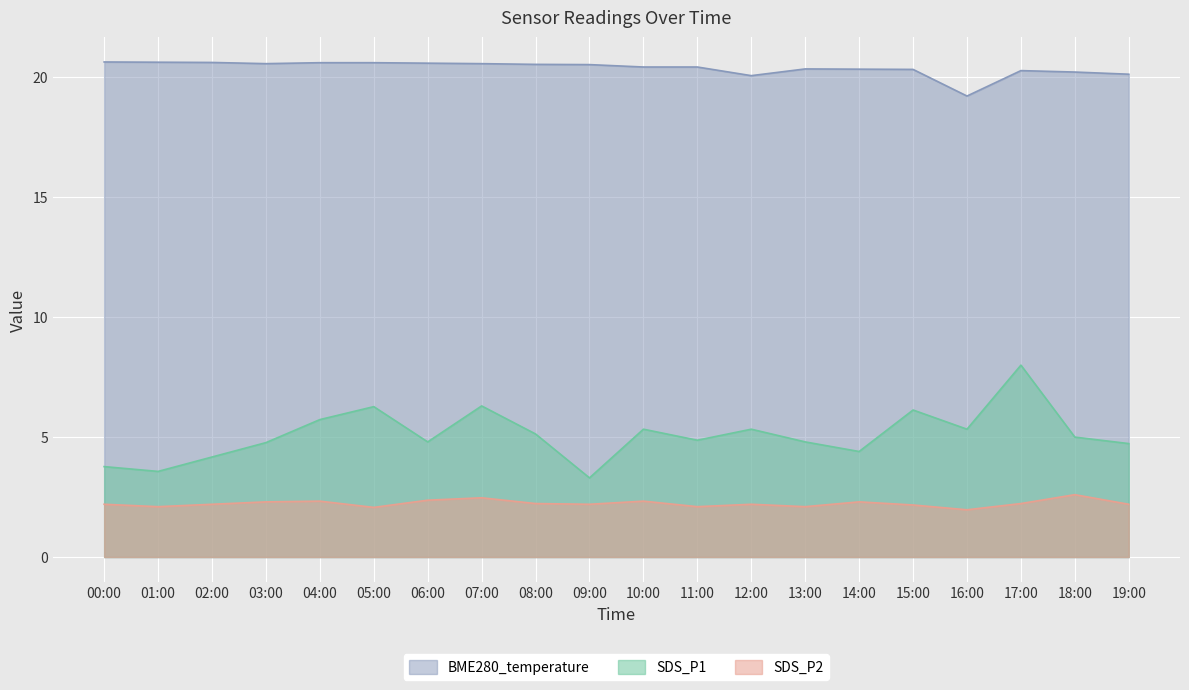

How many interior local peaks does the BME280_temperature series have?

2